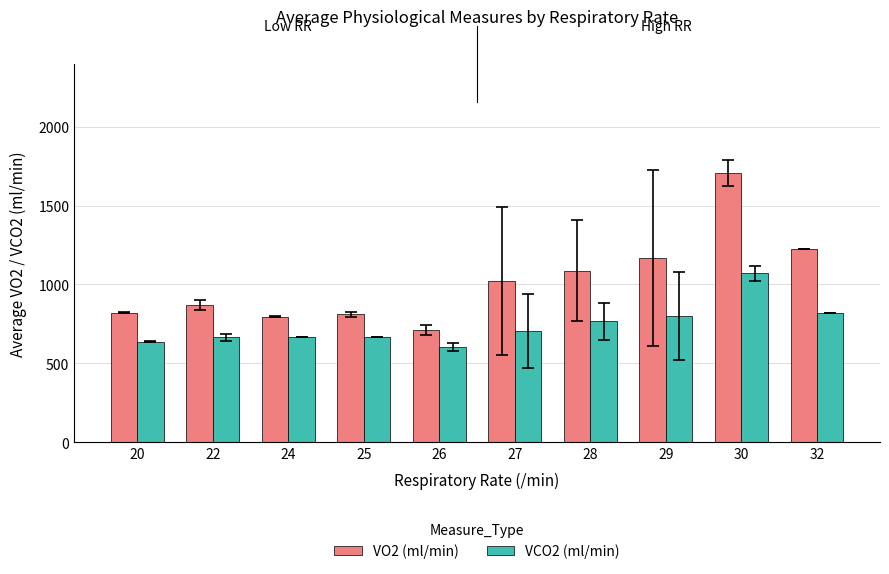

What is the average value of the VCO2 (ml/min) series?

739.2